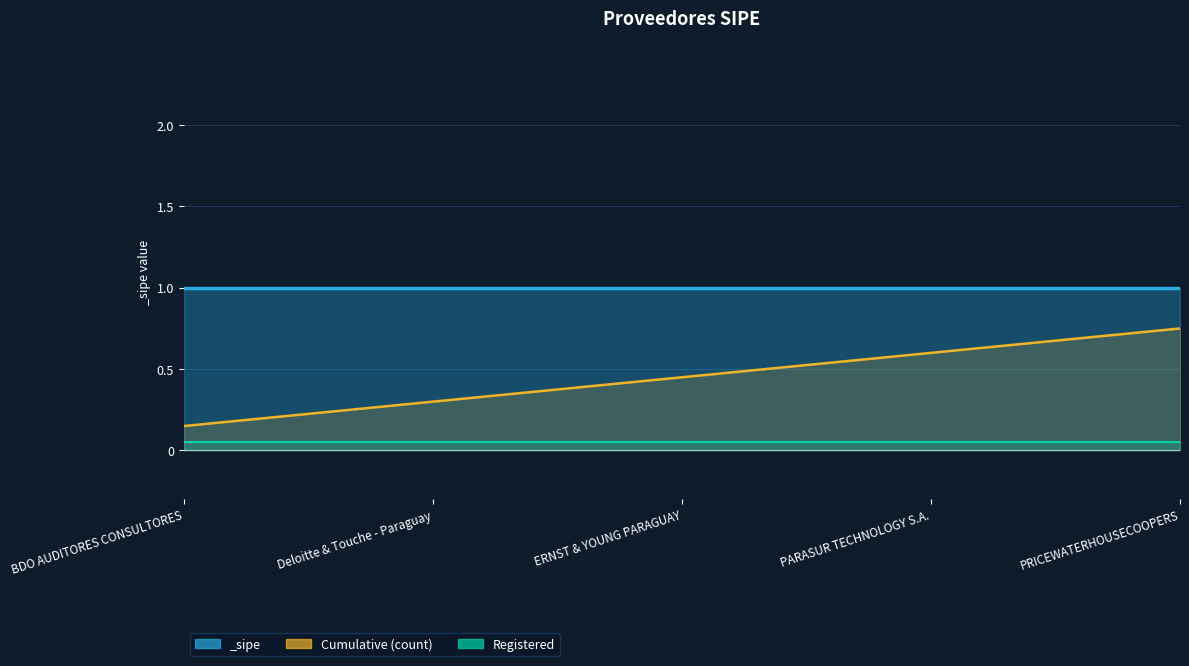

What is the difference between the Cumulative_line values at ERNST & YOUNG PARAGUAY and BDO AUDITORES CONSULTORES?

0.3